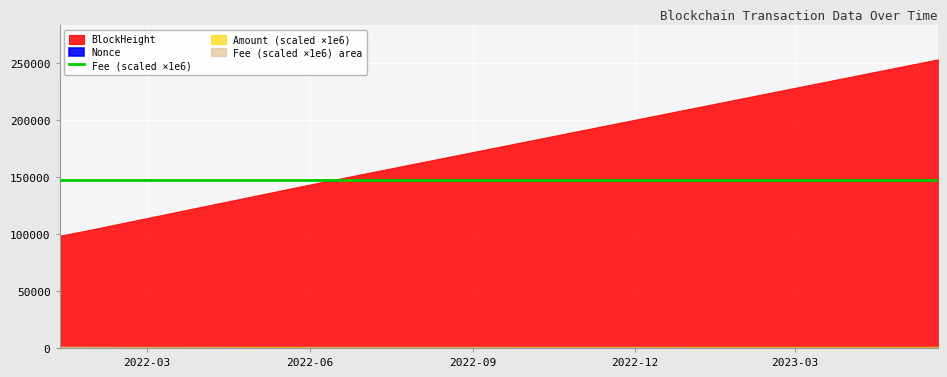

True or false: BlockHeight has a value of 230546.7 at 2022-05-29 23:21:00.

False